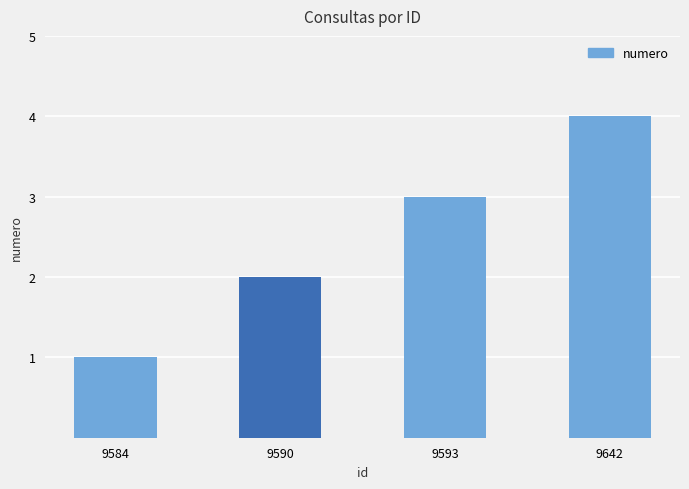

What is the sum of the values at 9584 and 9590?

3